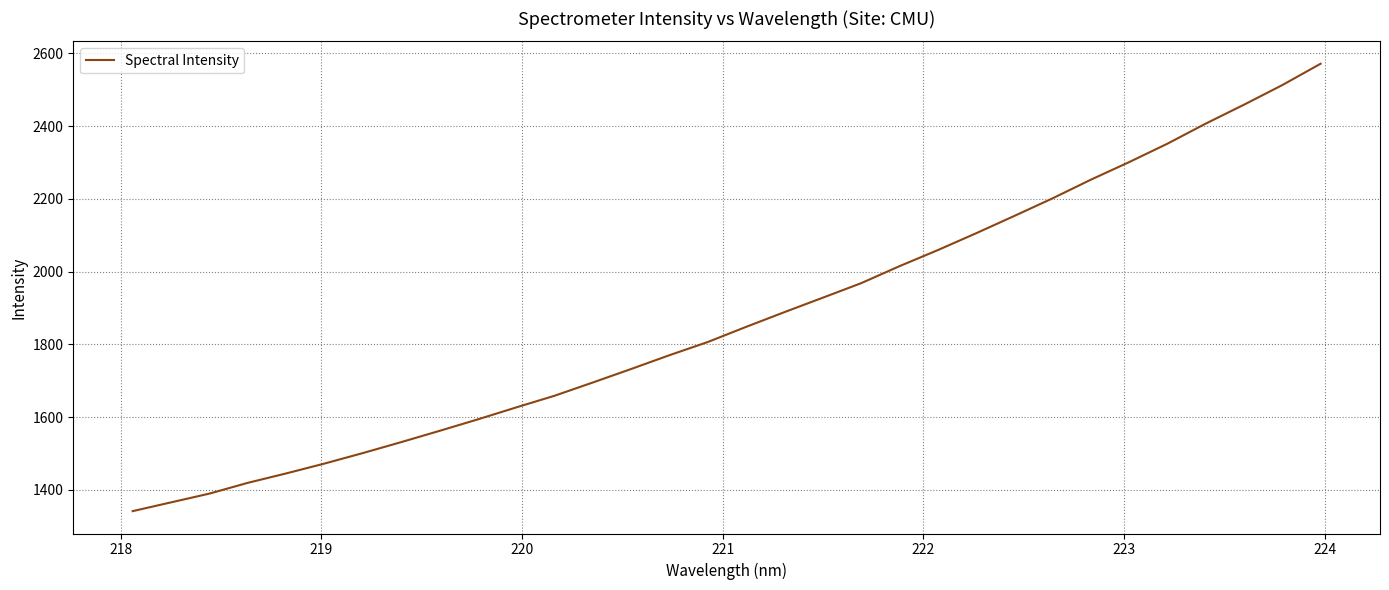

What is the difference between the maximum and second lowest values?

1206.1